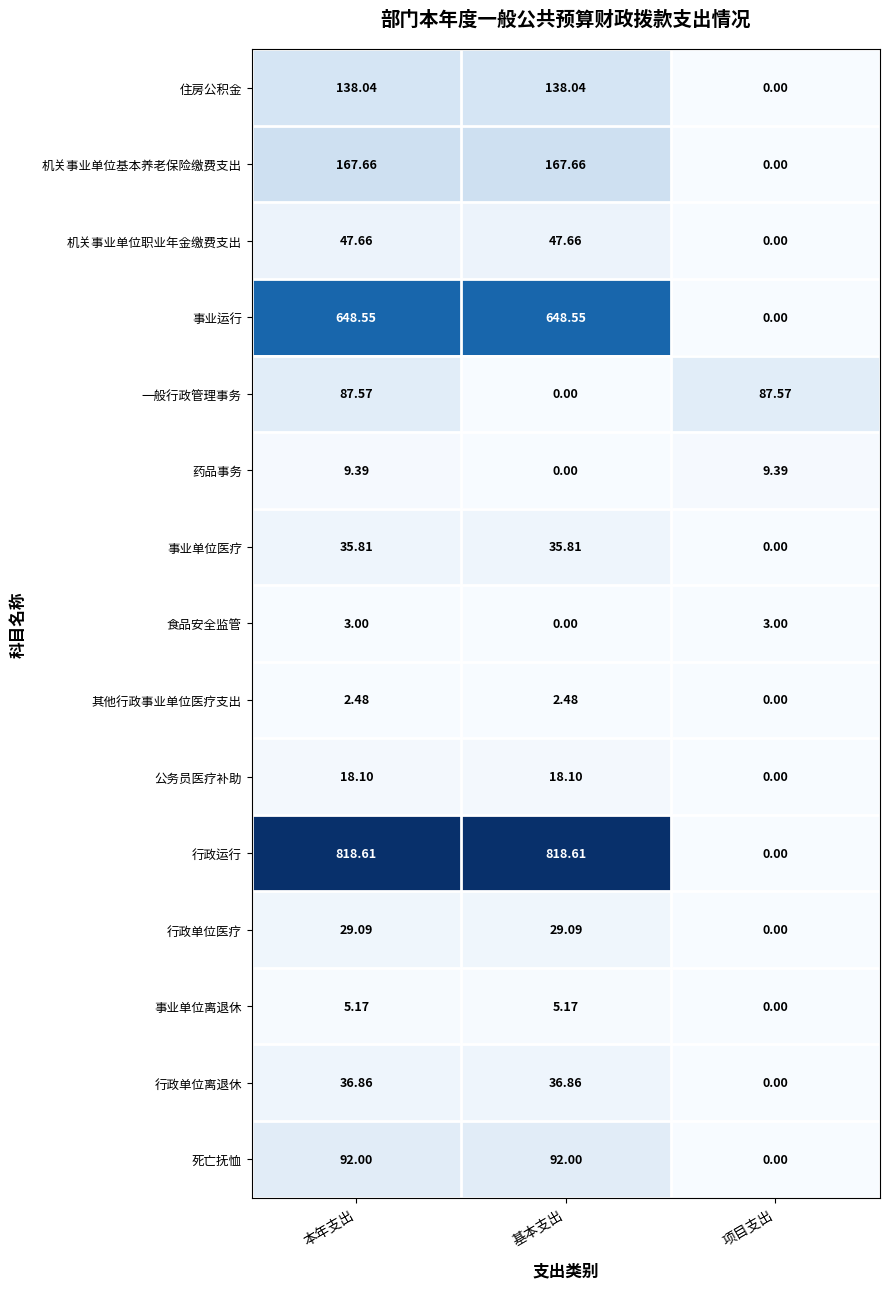

Is the value of 一般行政管理事务 at 项目支出 greater than the value of 事业单位离退休 at 项目支出?

Yes